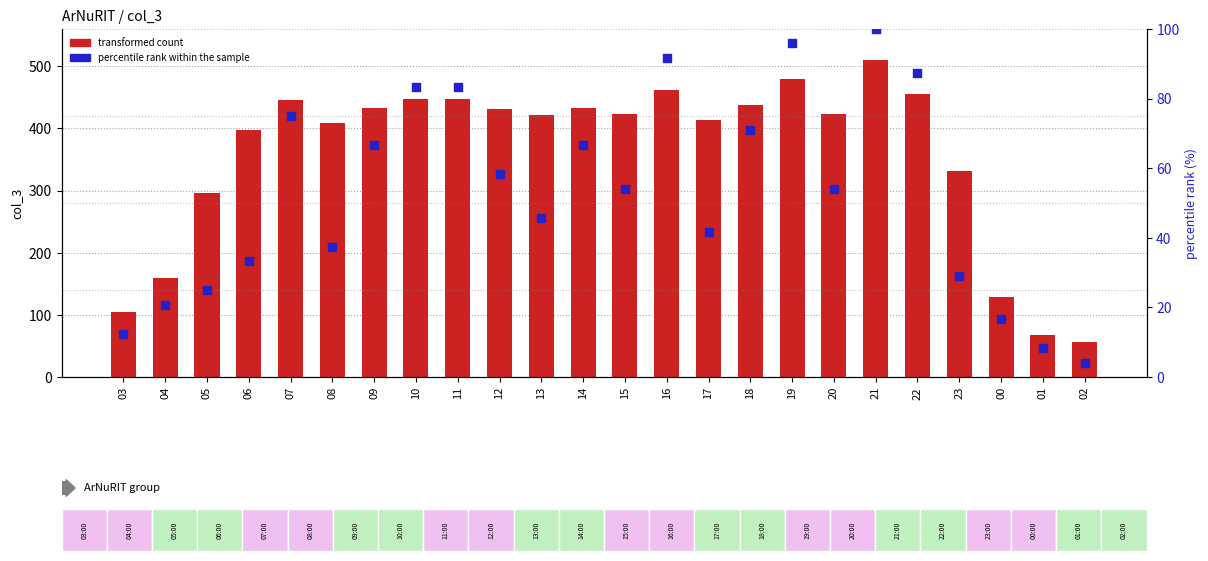

At which category is the sum across all series the highest?

21